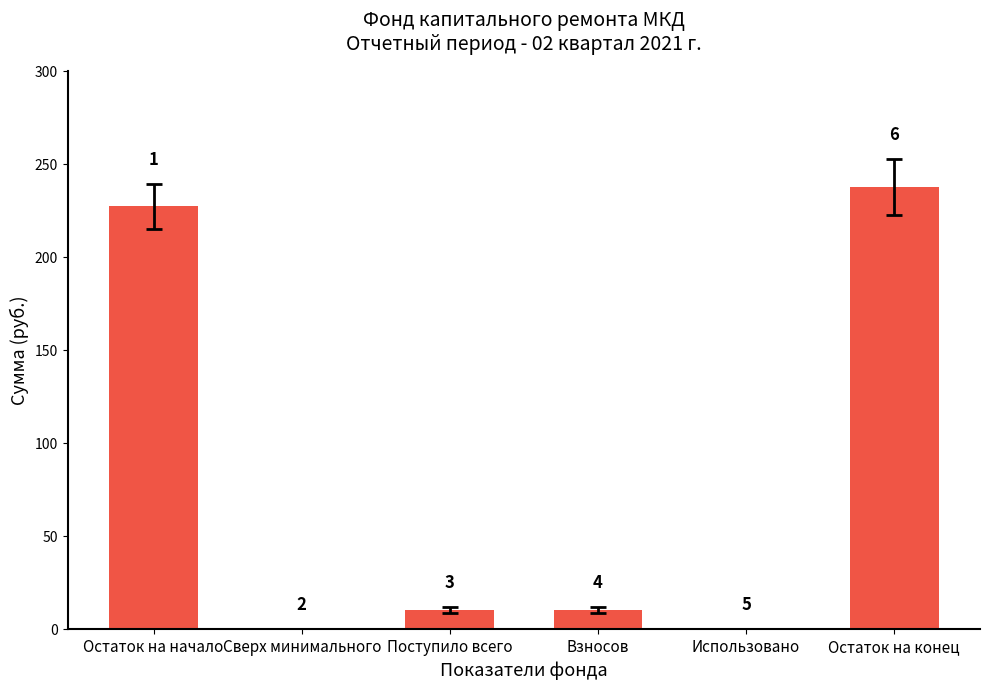

What is the average value?

80.9